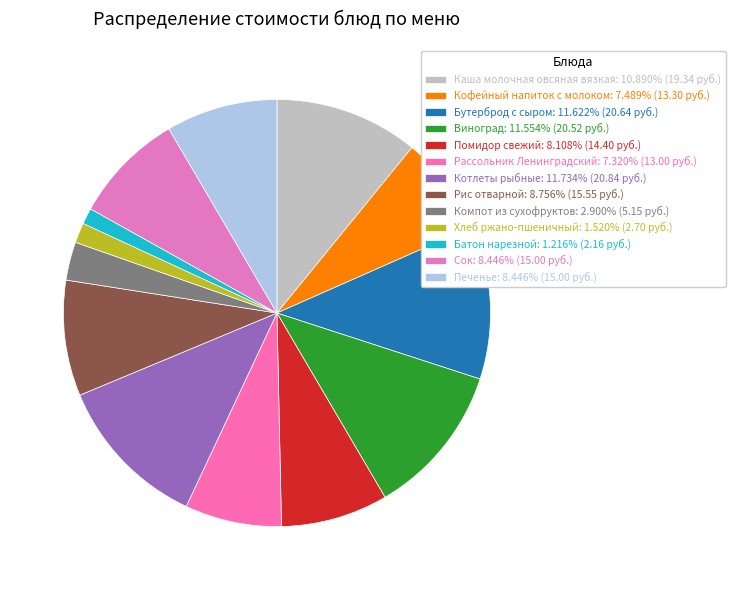

Approximately how many times larger is the value at Котлеты рыбные compared to Рассольник Ленинградский?

1.6